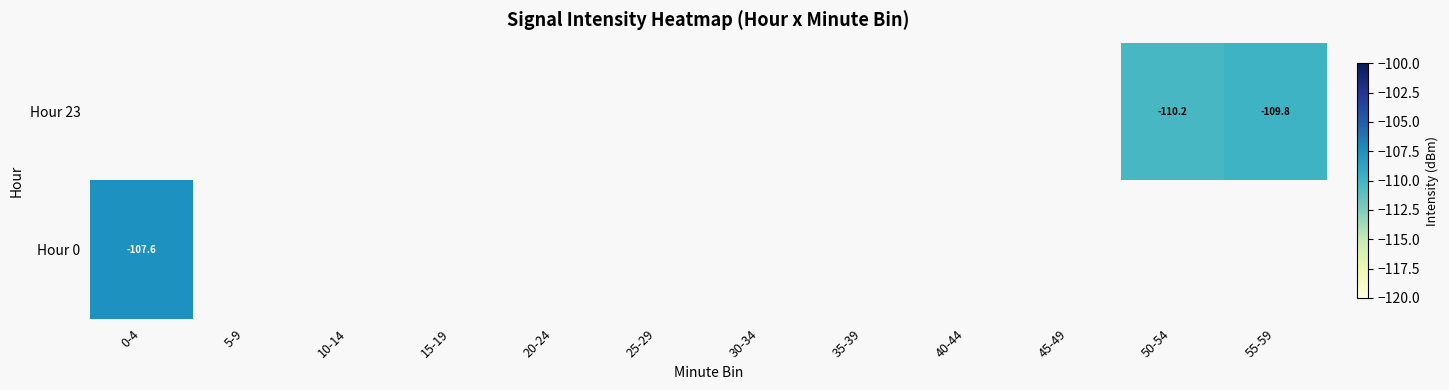

Between 40-44 and 55-59, which is larger?

55-59